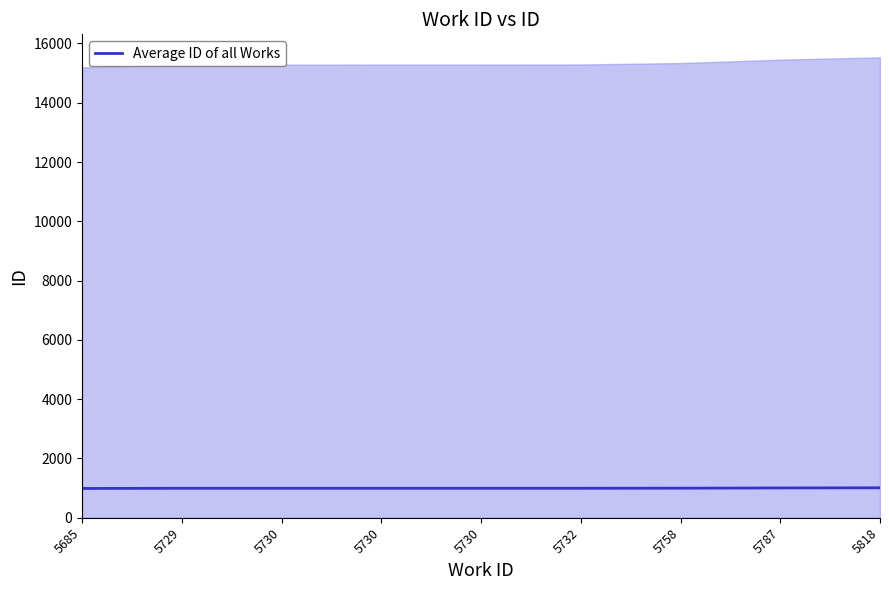

Rank the categories by value from highest to lowest.

5818, 5787, 5758, 5732, 5730, 5730, 5730, 5729, 5685